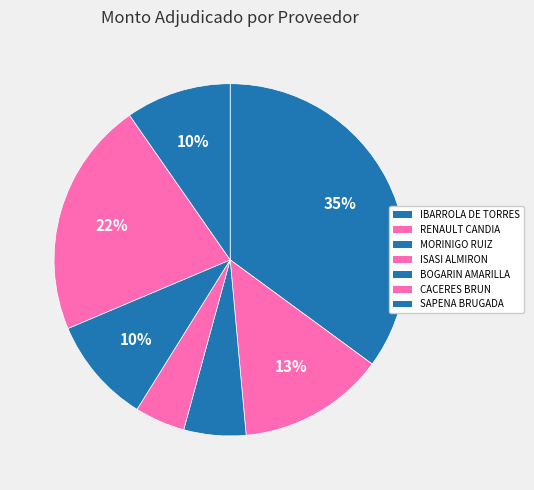

How many segments does this pie chart have?

7